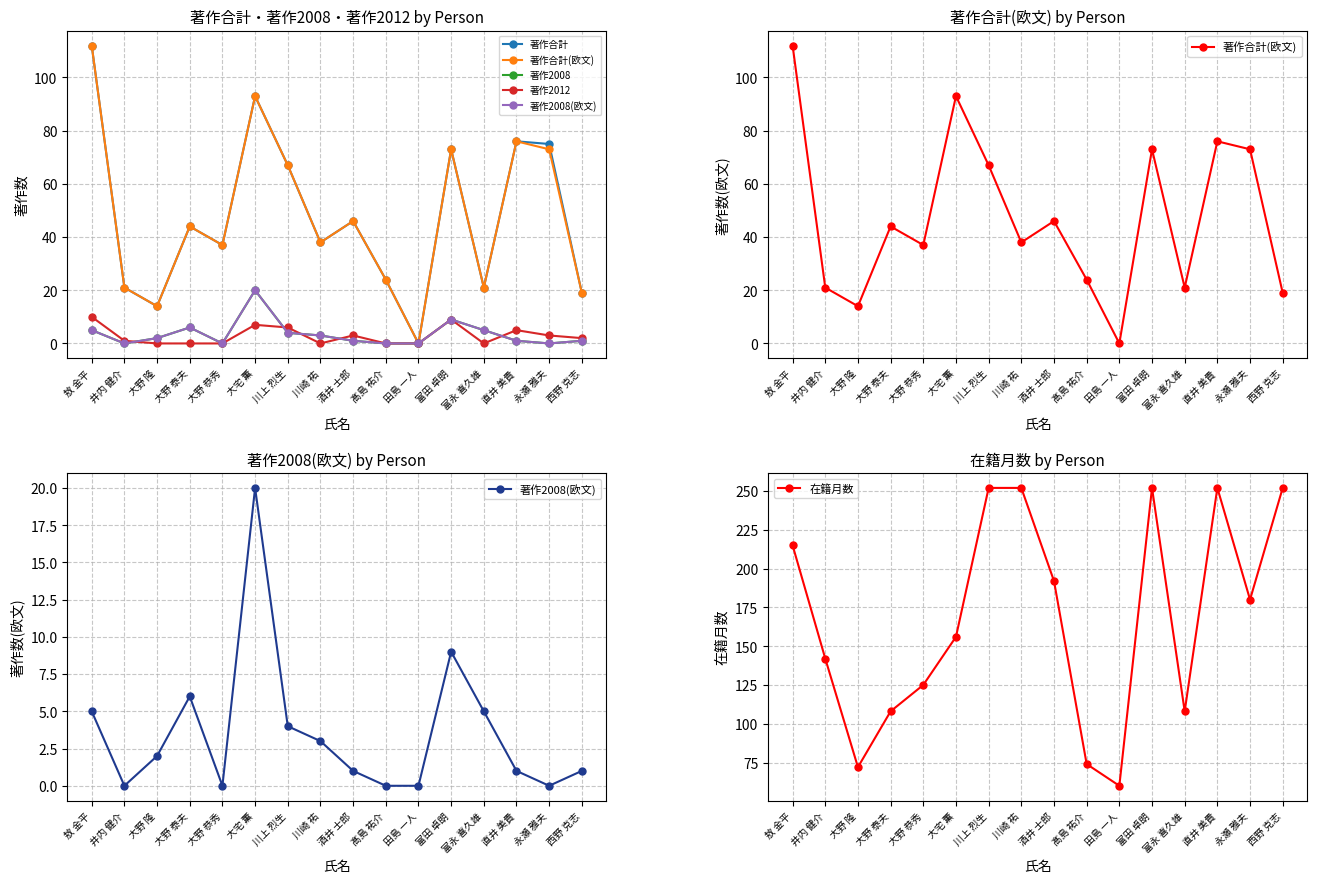

What is the difference between the second highest and second lowest values in the 著作2008(欧文) series?

9